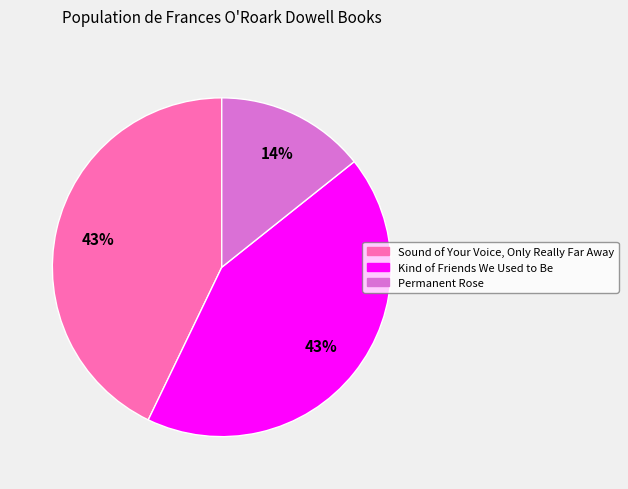

To the nearest percent, what portion does Kind of Friends We Used to Be represent?

43%